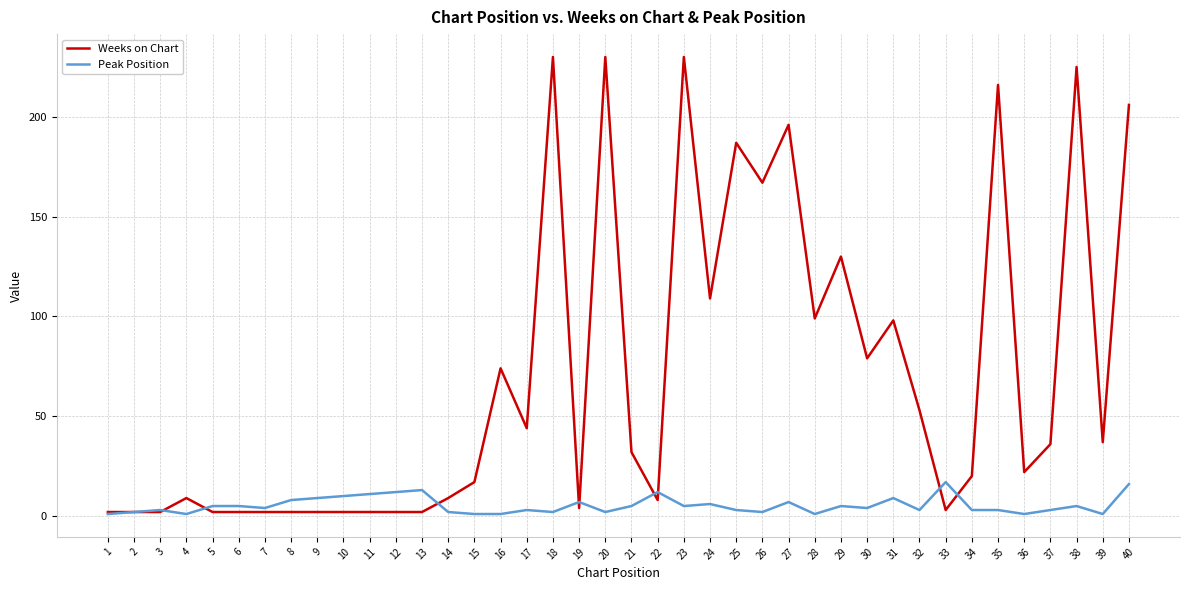

What is the greatest value displayed?

230